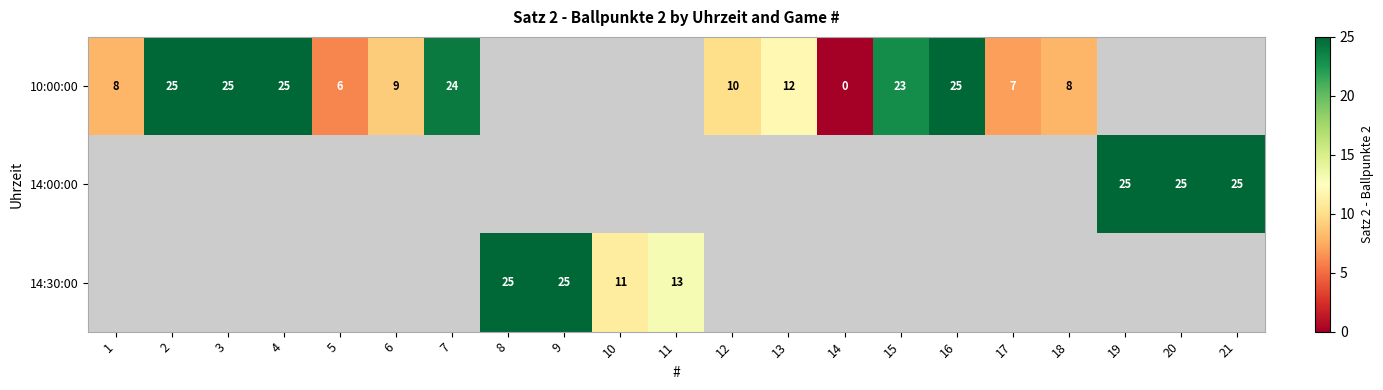

How many categories are shown in the chart?

21